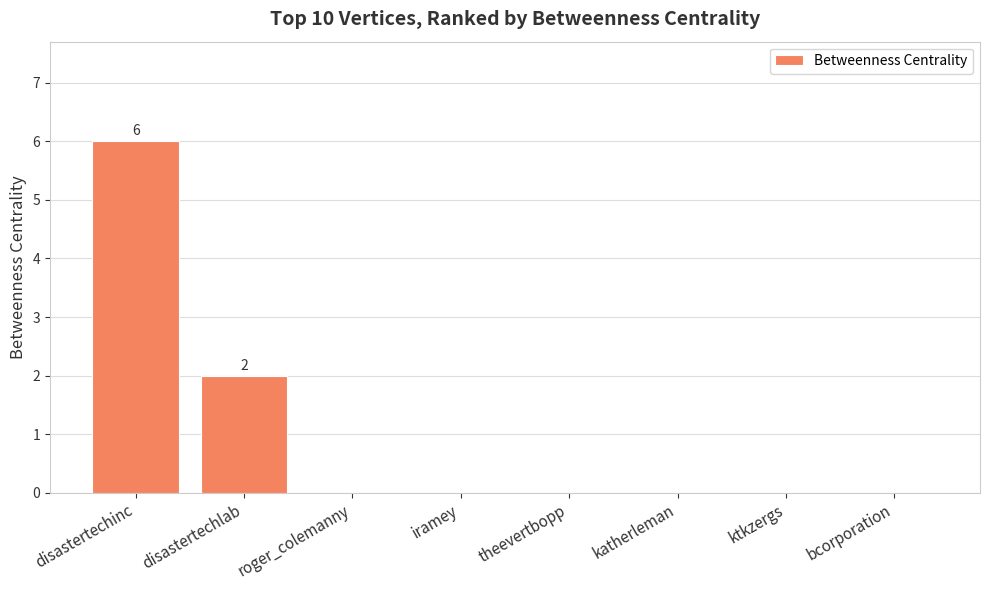

Where is the data nearest to the value 3?

disastertechlab